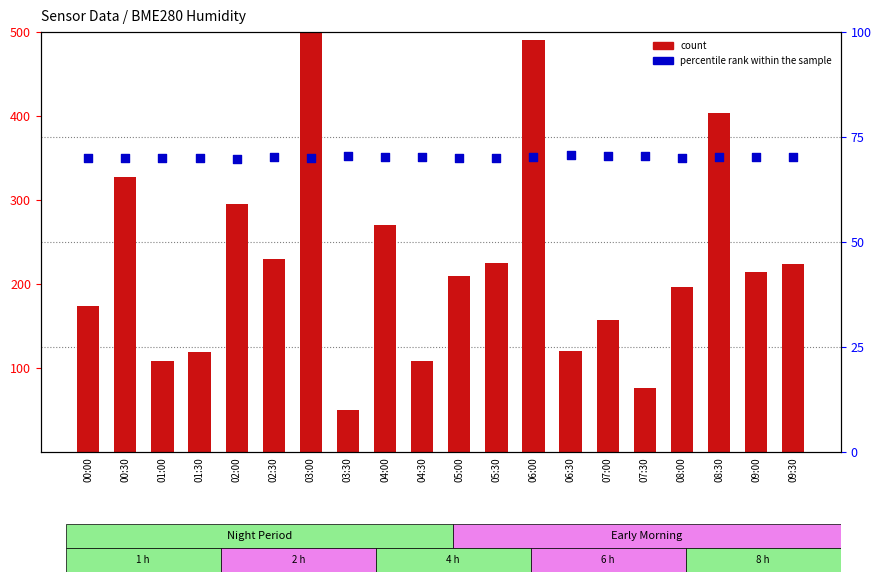

Which series reaches the minimum Y coordinate?

count